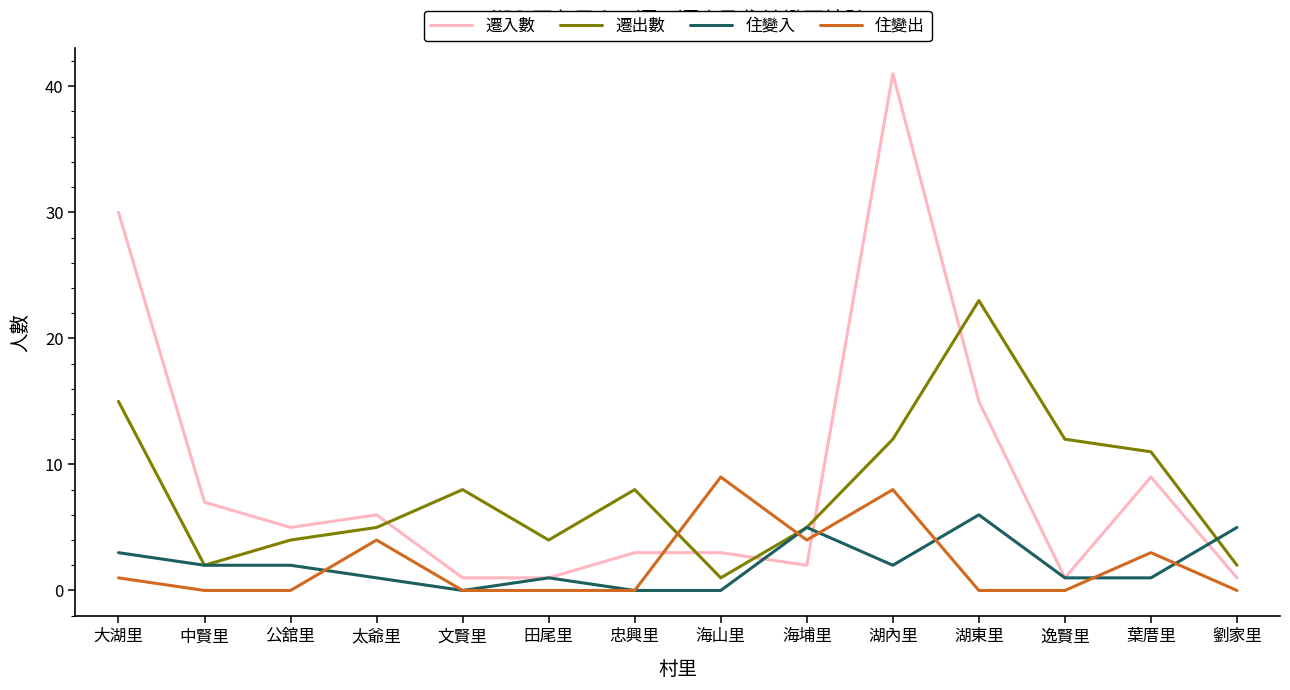

What is the highest value of the 住變入 series?

6